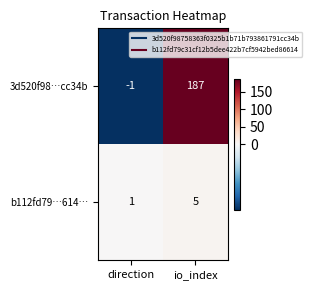

What value does the 3d520f98…cc34b series have at io_index, to the nearest 5?

185